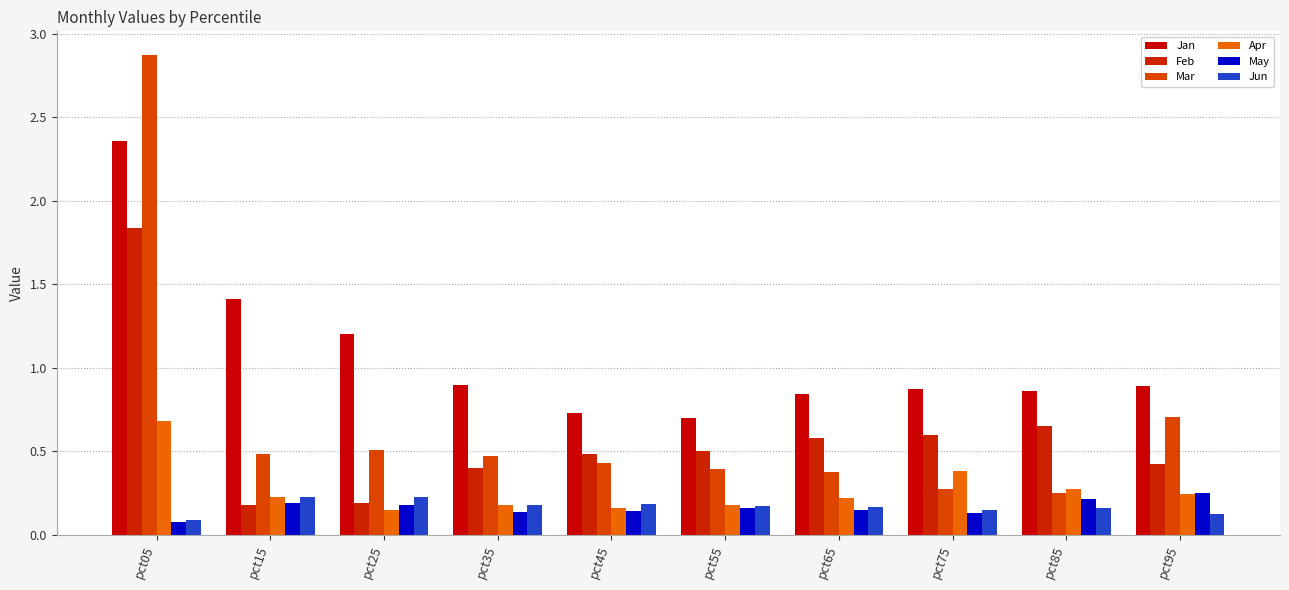

Between pct25 and pct85, which series saw the biggest shift?

Feb